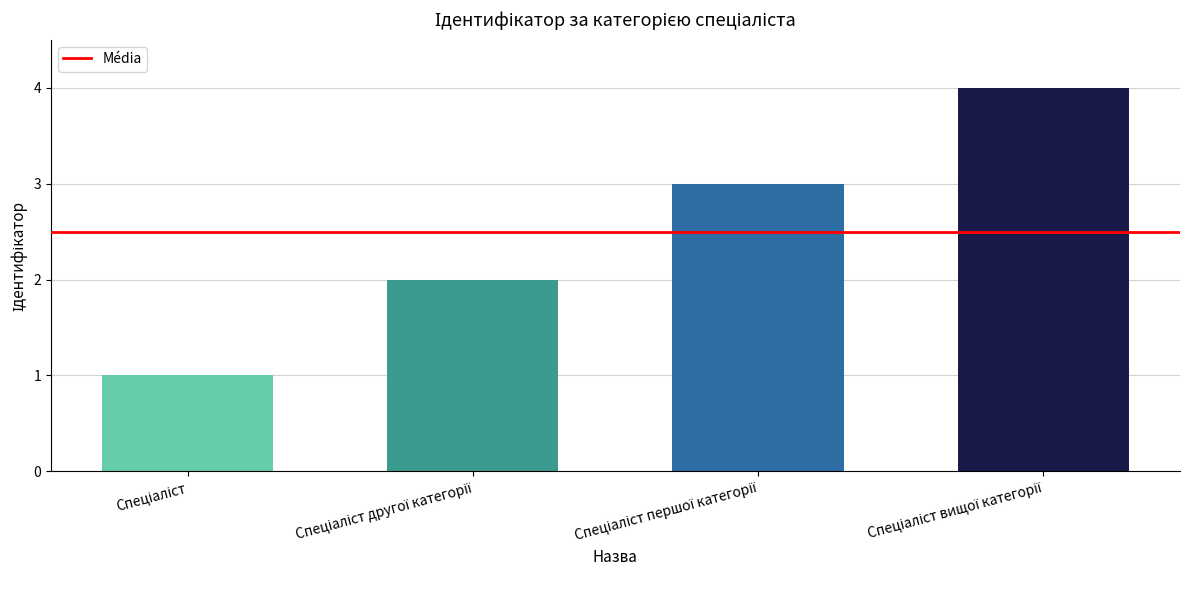

What is the greatest value displayed?

4